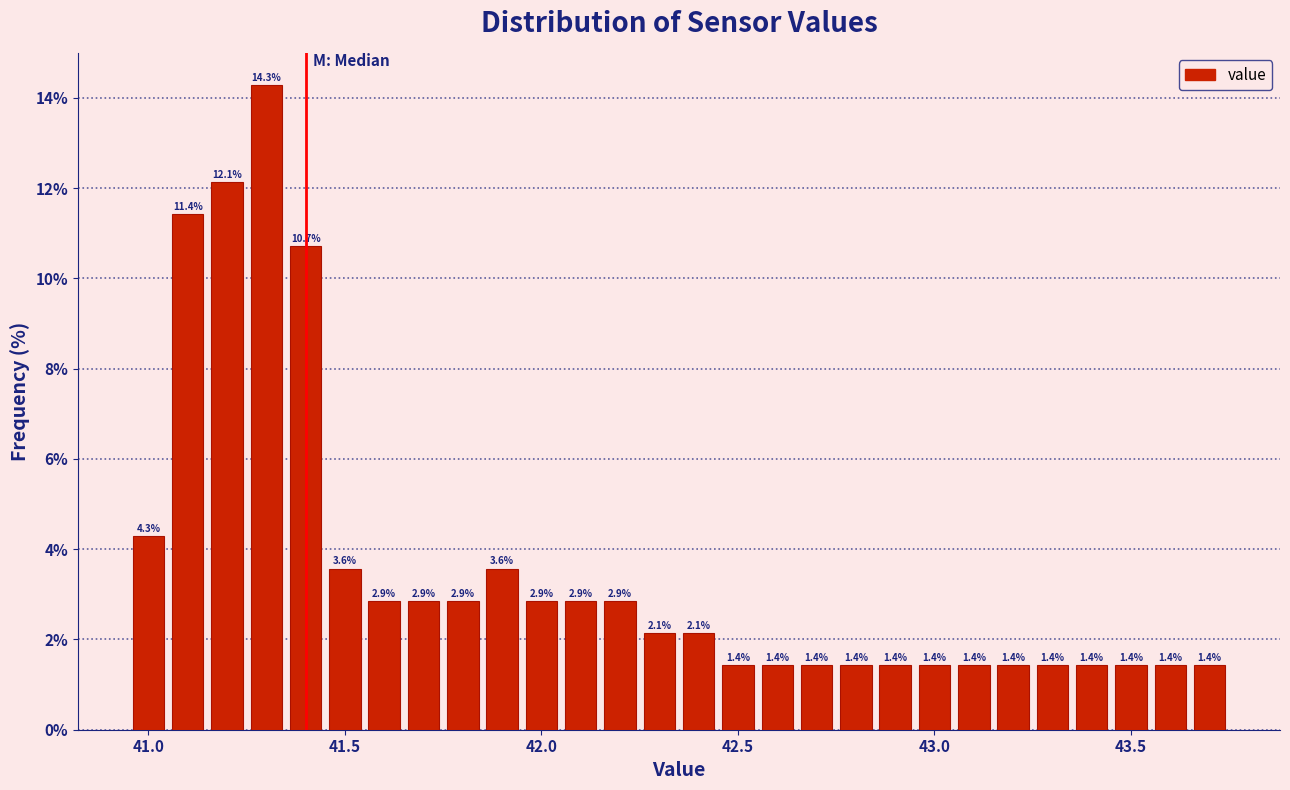

Around what value on the x-axis is the tallest bar? Give the approximate position of its centre, as read against the axis.

41.30